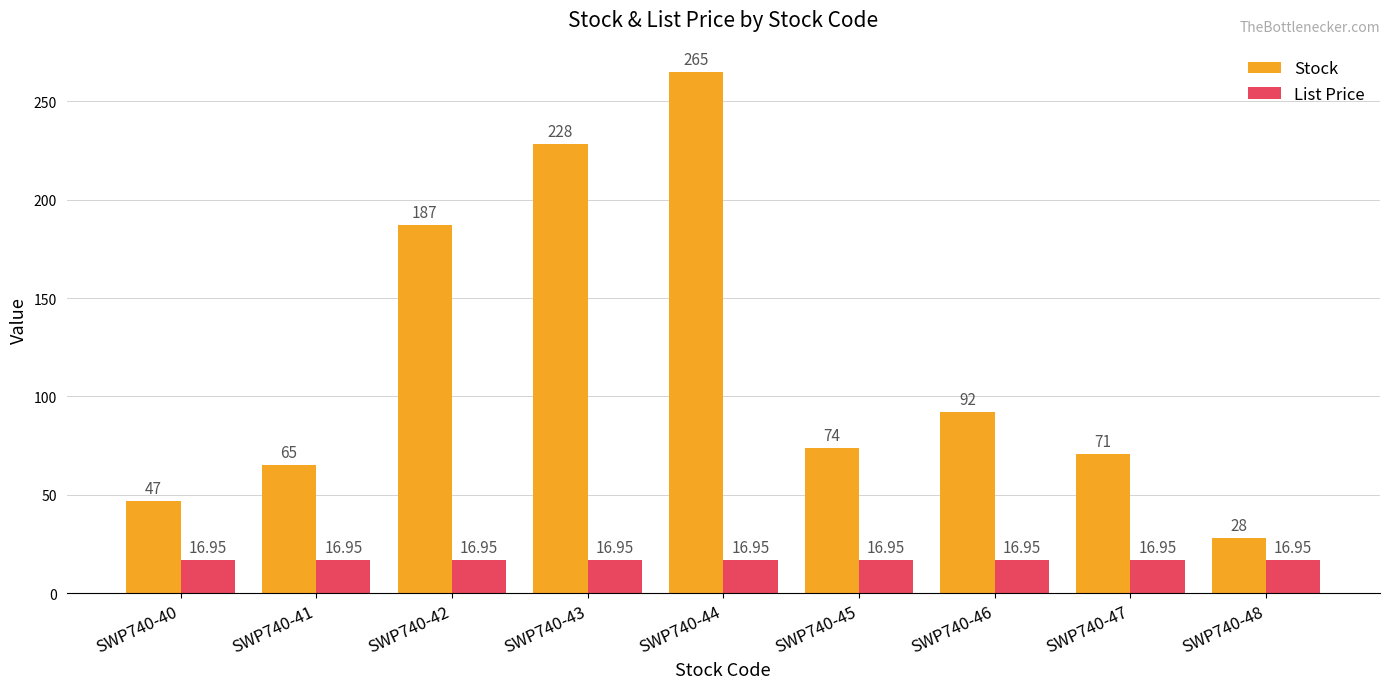

What is the difference between the second highest and minimum values in the Stock series?

200.0